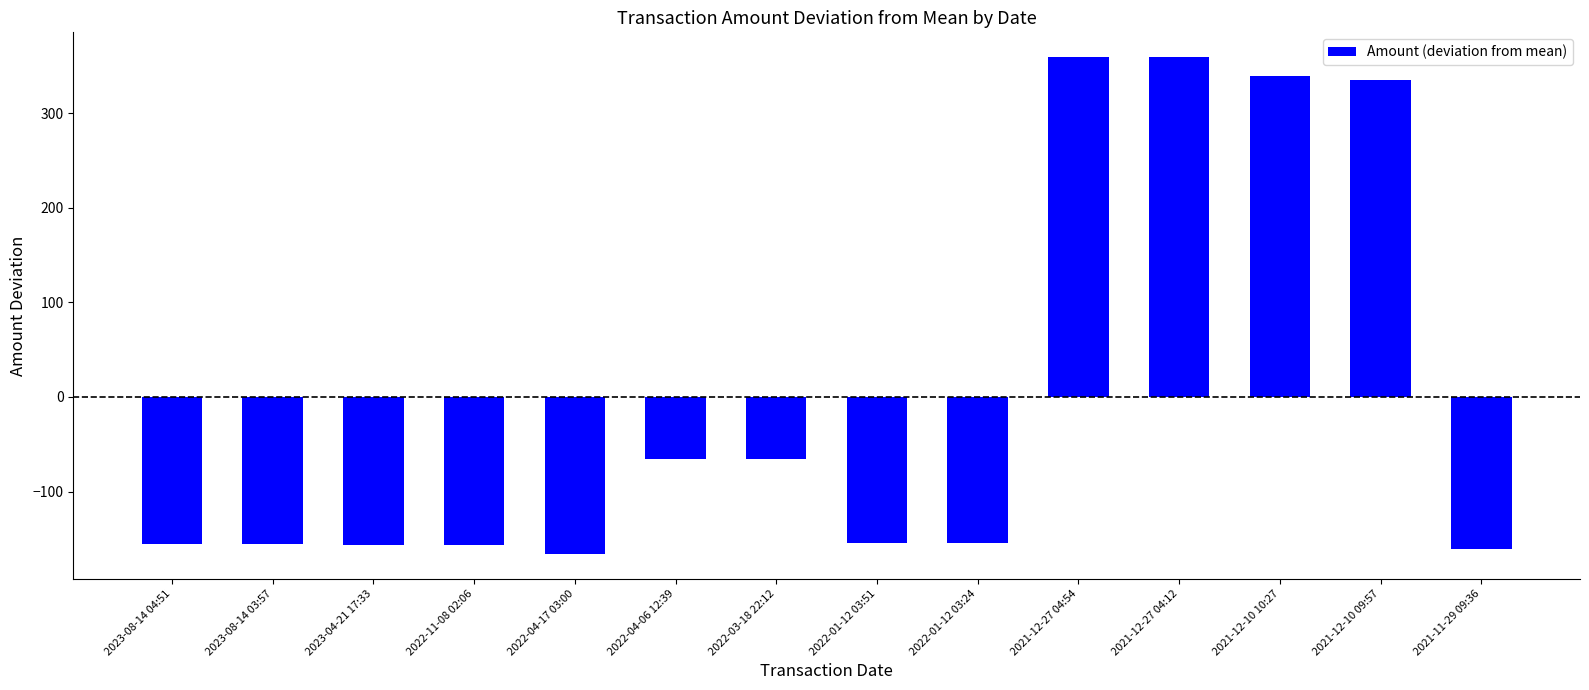

What position from the left is 2021-12-27 04:12?

11